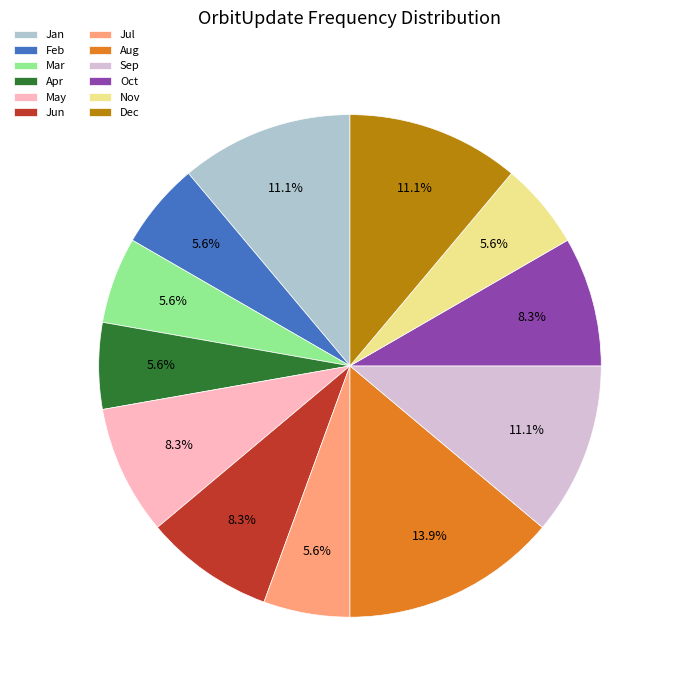

The Mar slice represents 1% of the pie. True or false?

False